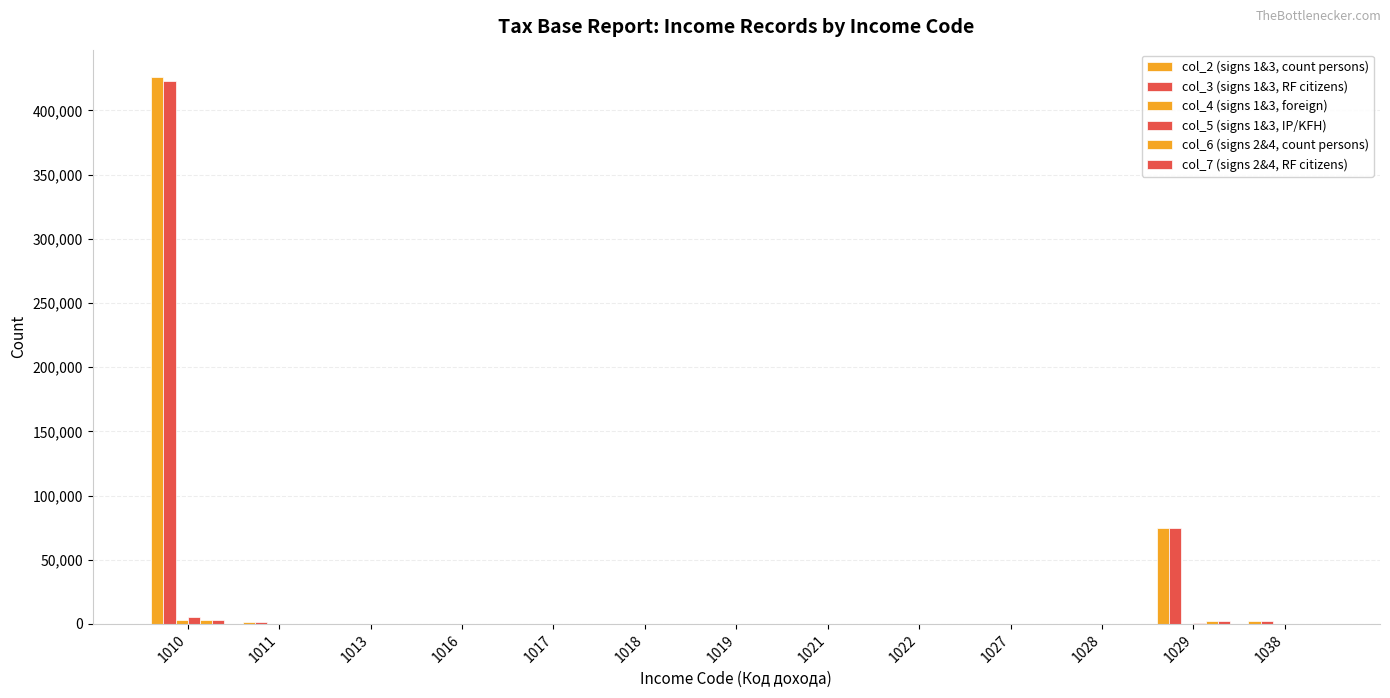

At which label is col_2 (signs 1&3, count persons) closest to 213006?

1029